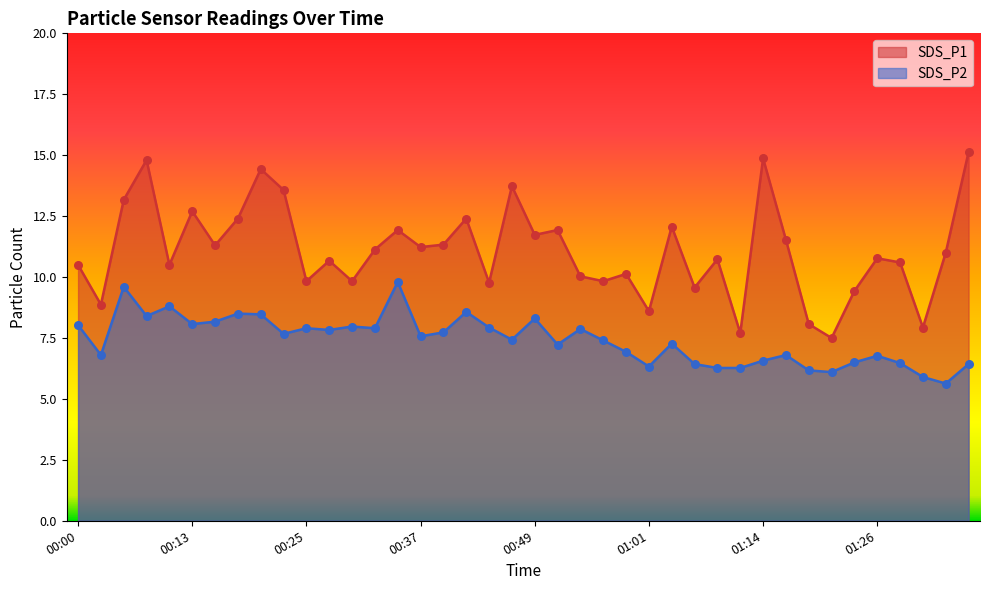

Which series has the widest spread of Y values?

SDS_P1